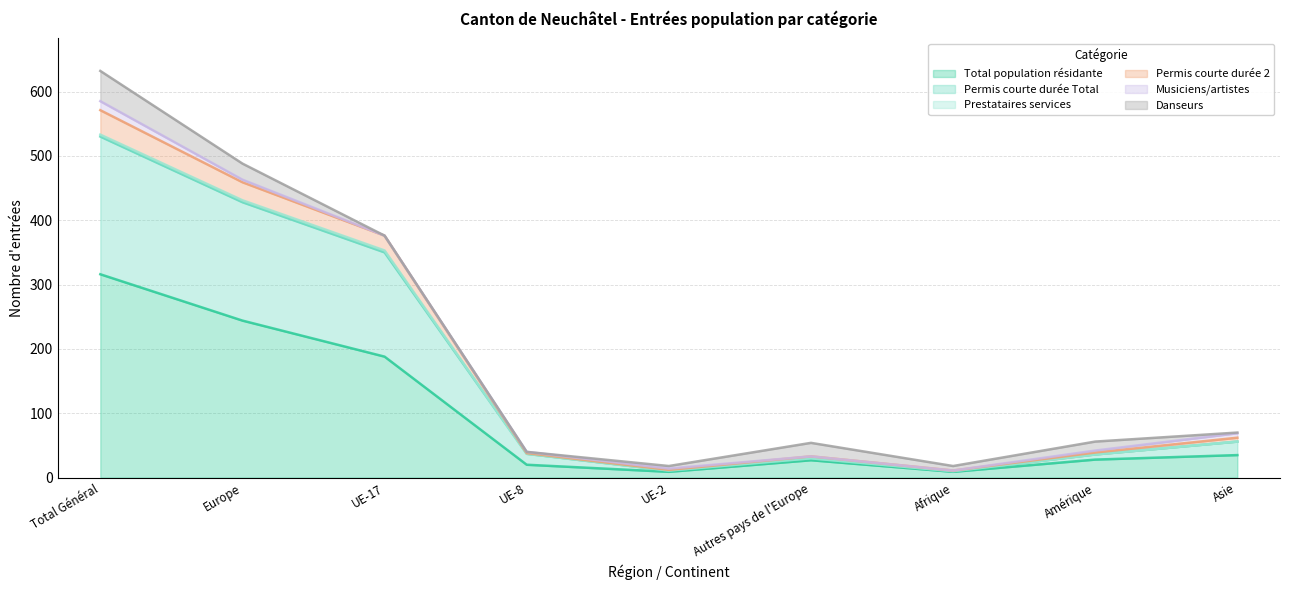

What is the label of the 5th point from the right?

UE-2